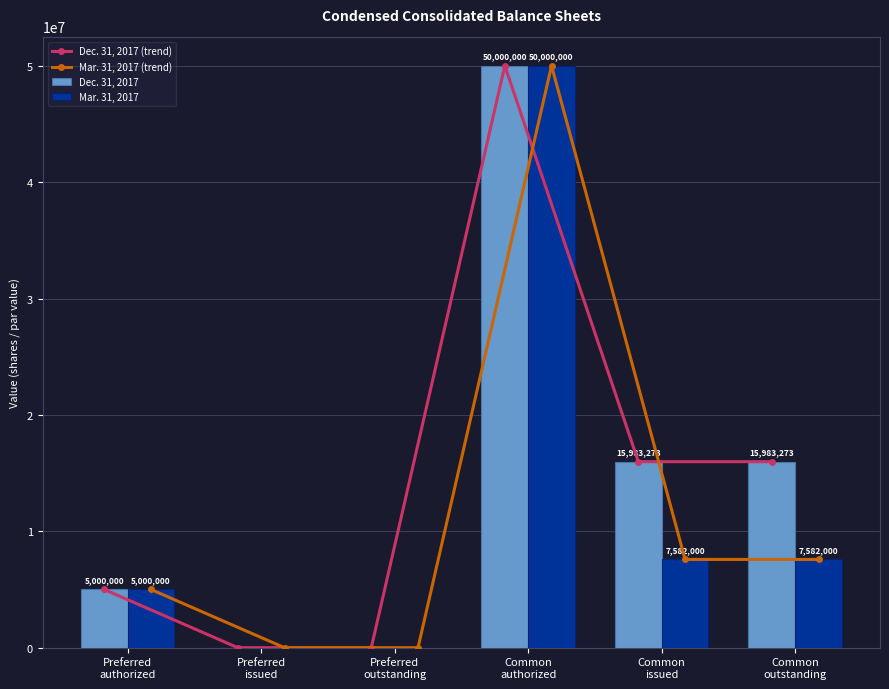

Which category has the highest value across all series?

Common
authorized